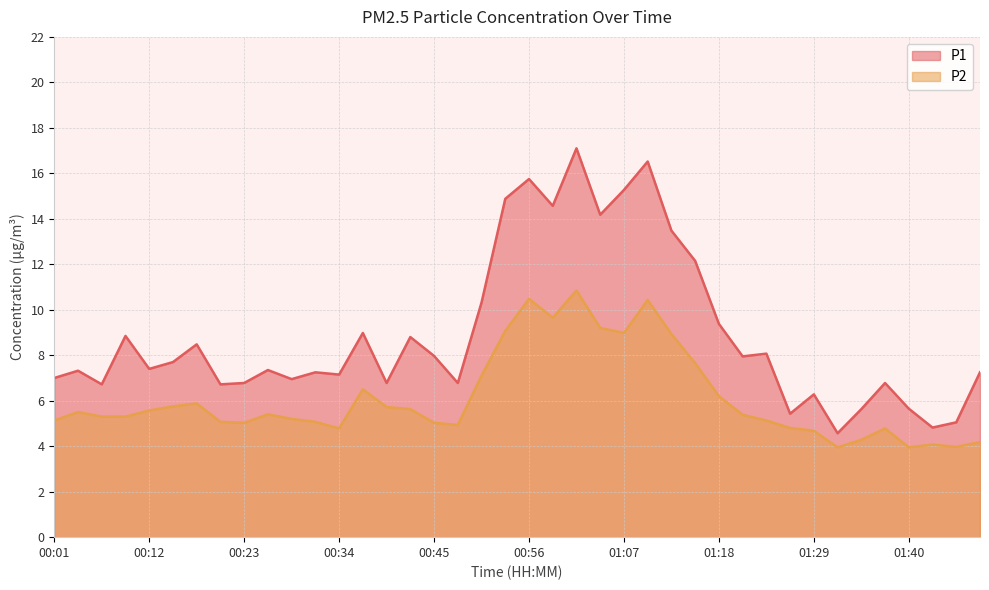

True or false: P1 and P2 cross at least once.

False